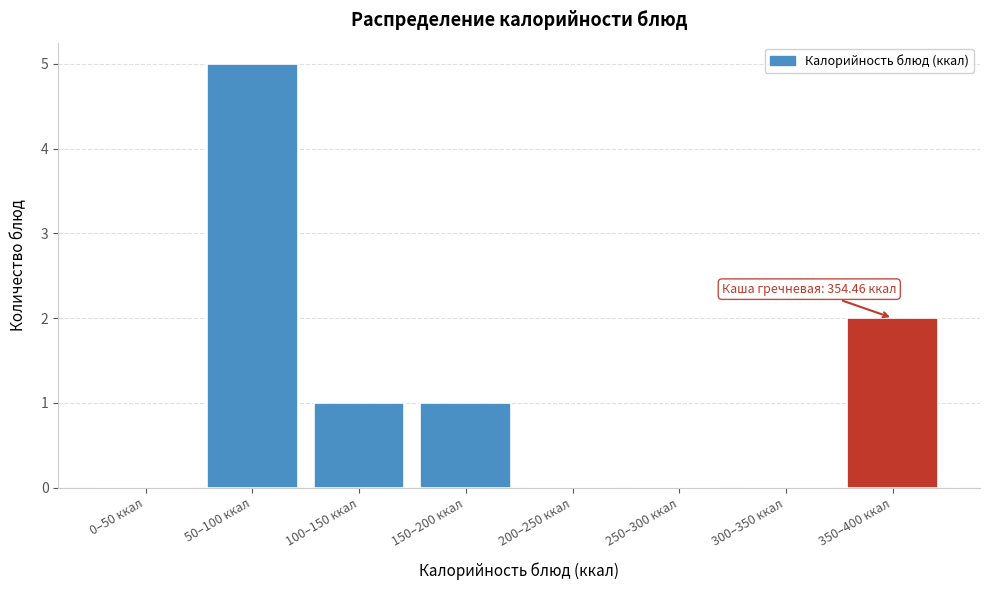

Reading left to right, list all the values displayed in this chart.

0–50 ккал=0	50–100 ккал=5	100–150 ккал=1	150–200 ккал=1	200–250 ккал=0	250–300 ккал=0	300–350 ккал=0	350–400 ккал=2